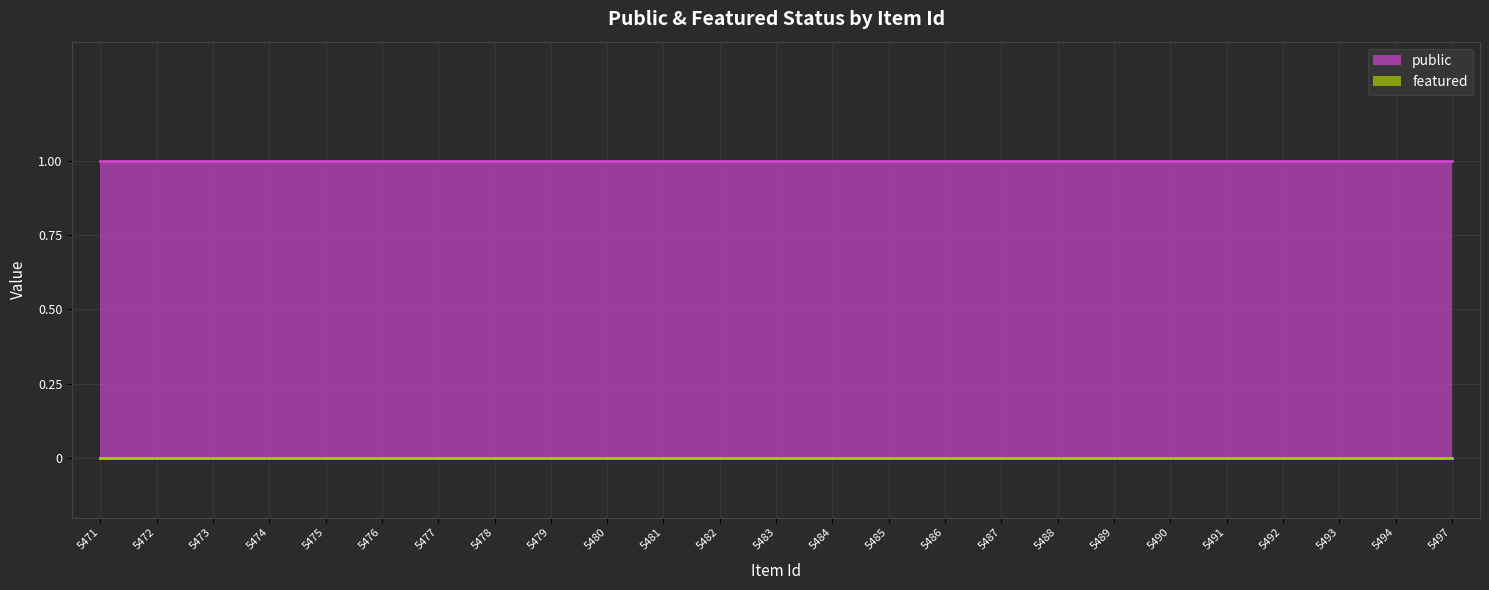

How many distinct data groups are displayed?

2